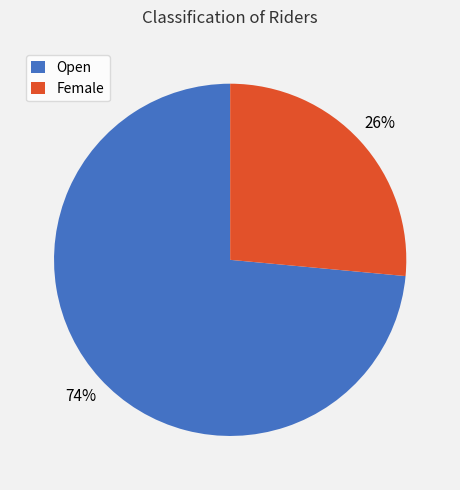

How many segments does this pie chart have?

2